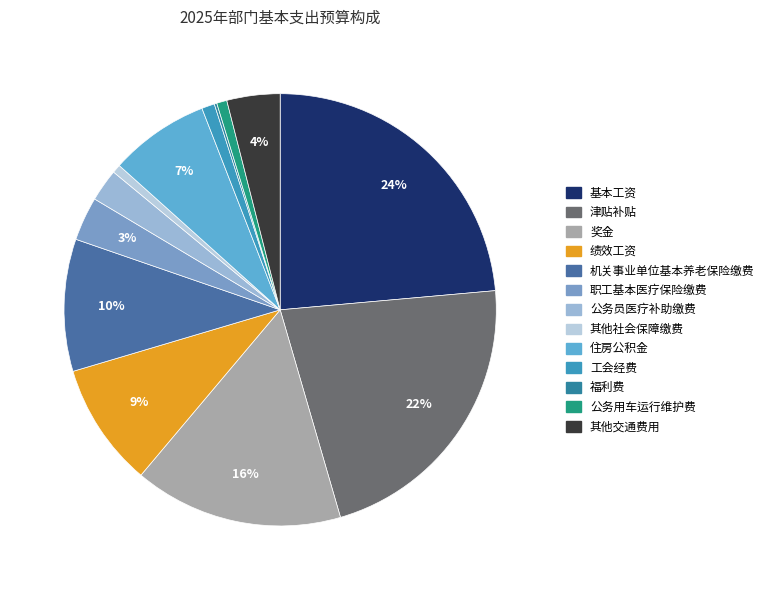

Does 机关事业单位基本养老保险缴费 represent more than half of the total?

No